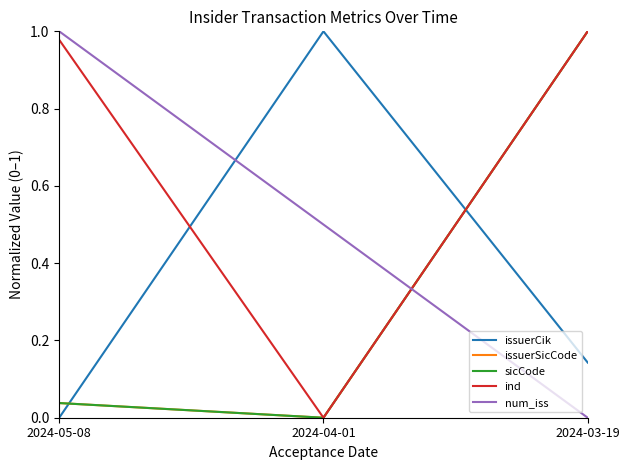

Does the chart have visible grid lines?

No